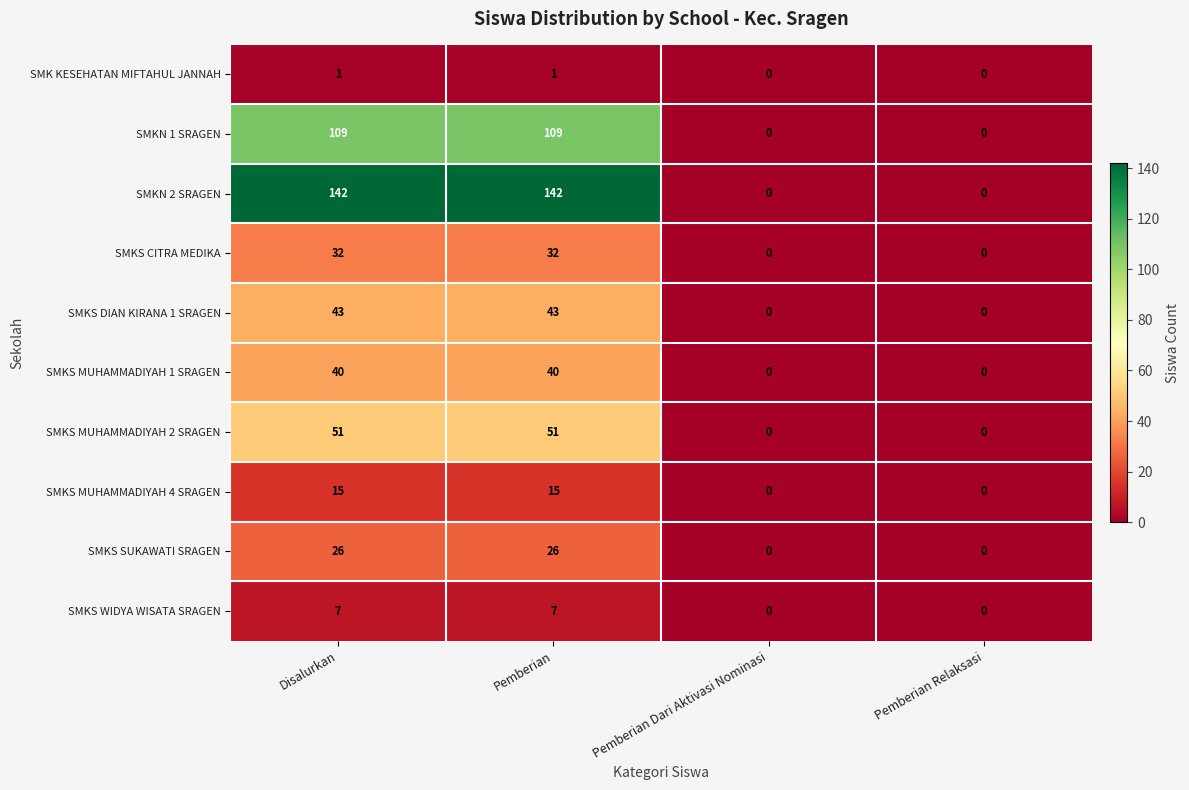

True or false: SMKS MUHAMMADIYAH 2 SRAGEN has a value of -26 at Pemberian Relaksasi.

False